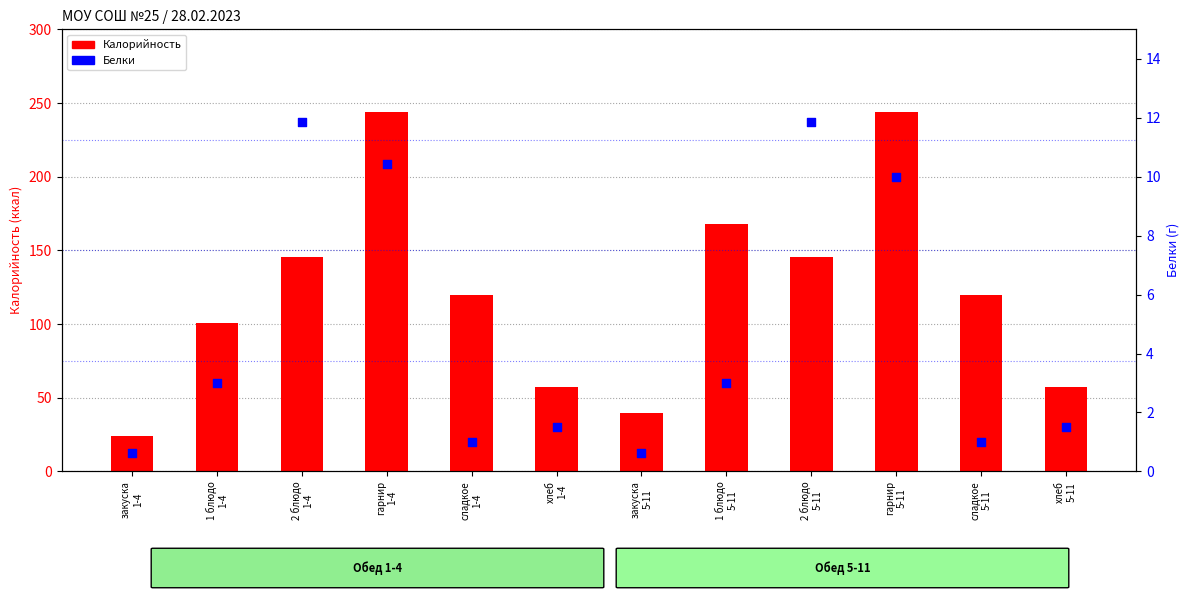

At how many categories does at least one series exceed 127?

5